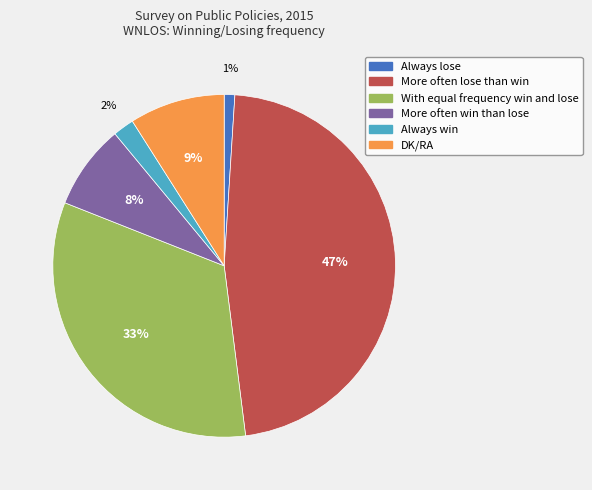

Rank the categories by value from lowest to highest.

Always lose, Always win, More often win than lose, DK/RA, With equal frequency win and lose, More often lose than win